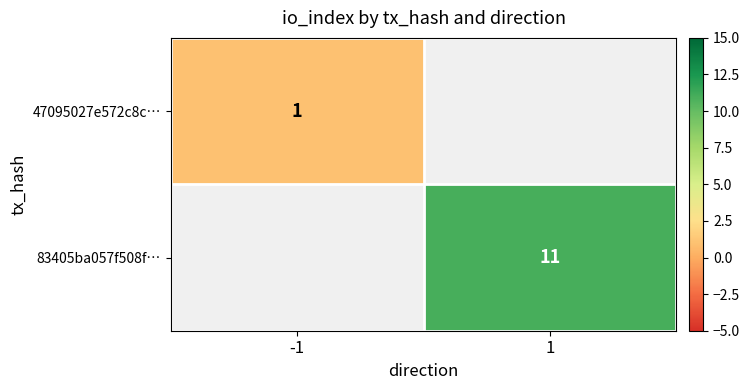

The 83405ba057f508f… series shows 8 at 1. True or false?

False